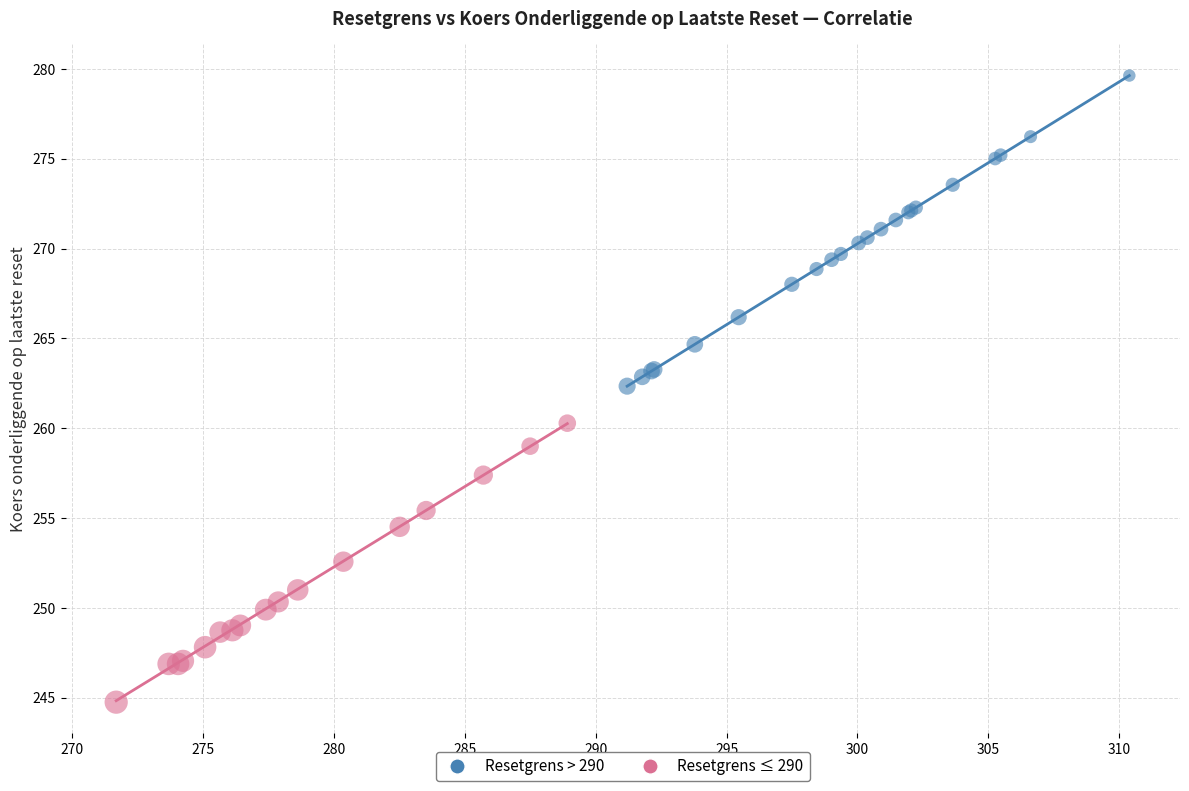

Which series contains the lowest Y value?

Resetgrens ≤ 290